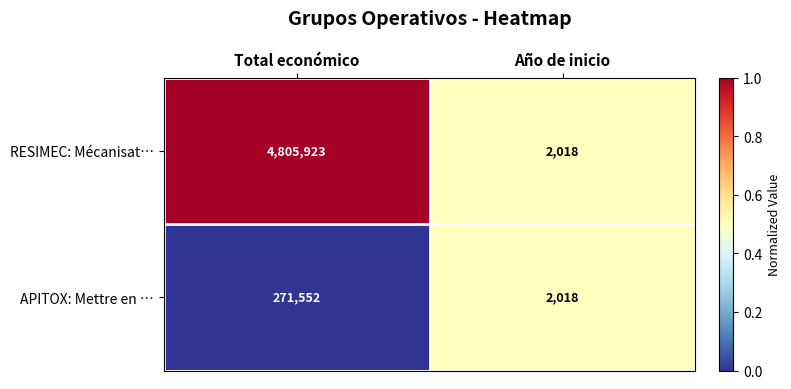

The APITOX: Mettre en … series shows 131249 at Total económico. True or false?

False